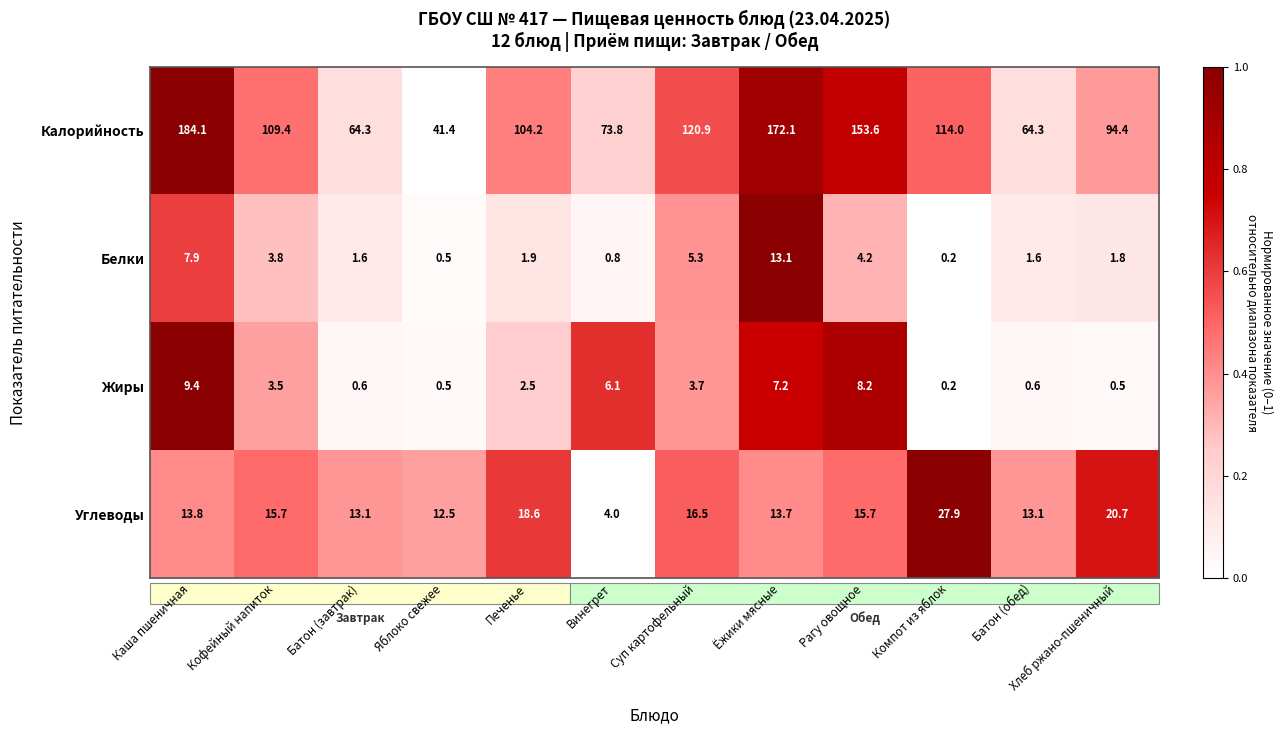

At which label does Жиры reach its minimum?

Компот из яблок